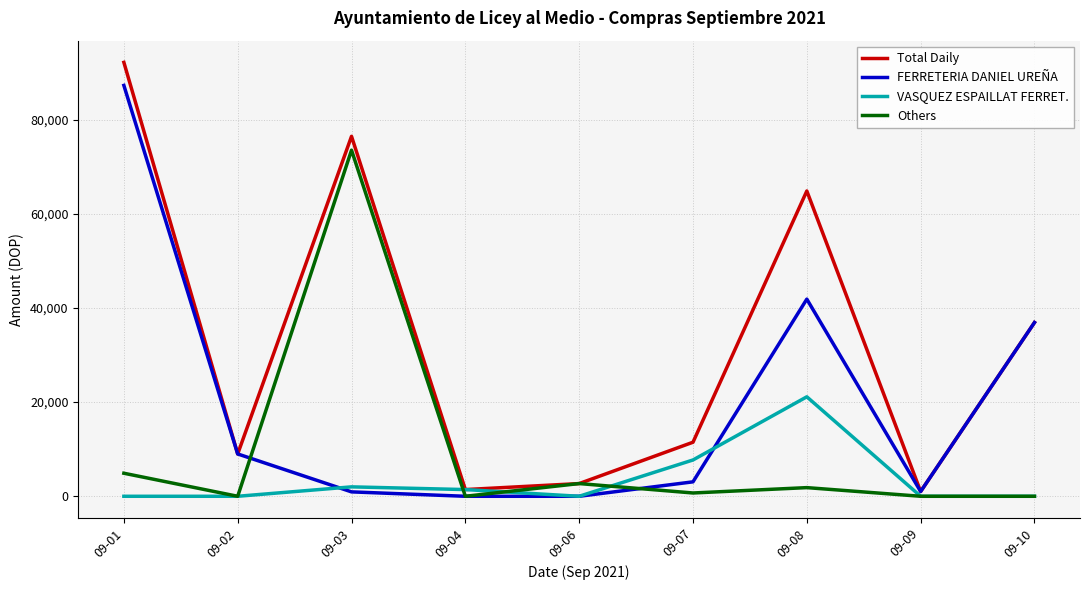

Count the number of categories in the chart.

9